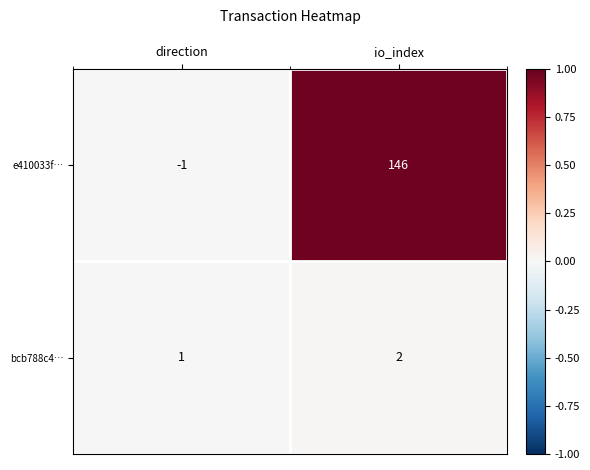

Where is bcb788c4… nearest to the value 1?

direction